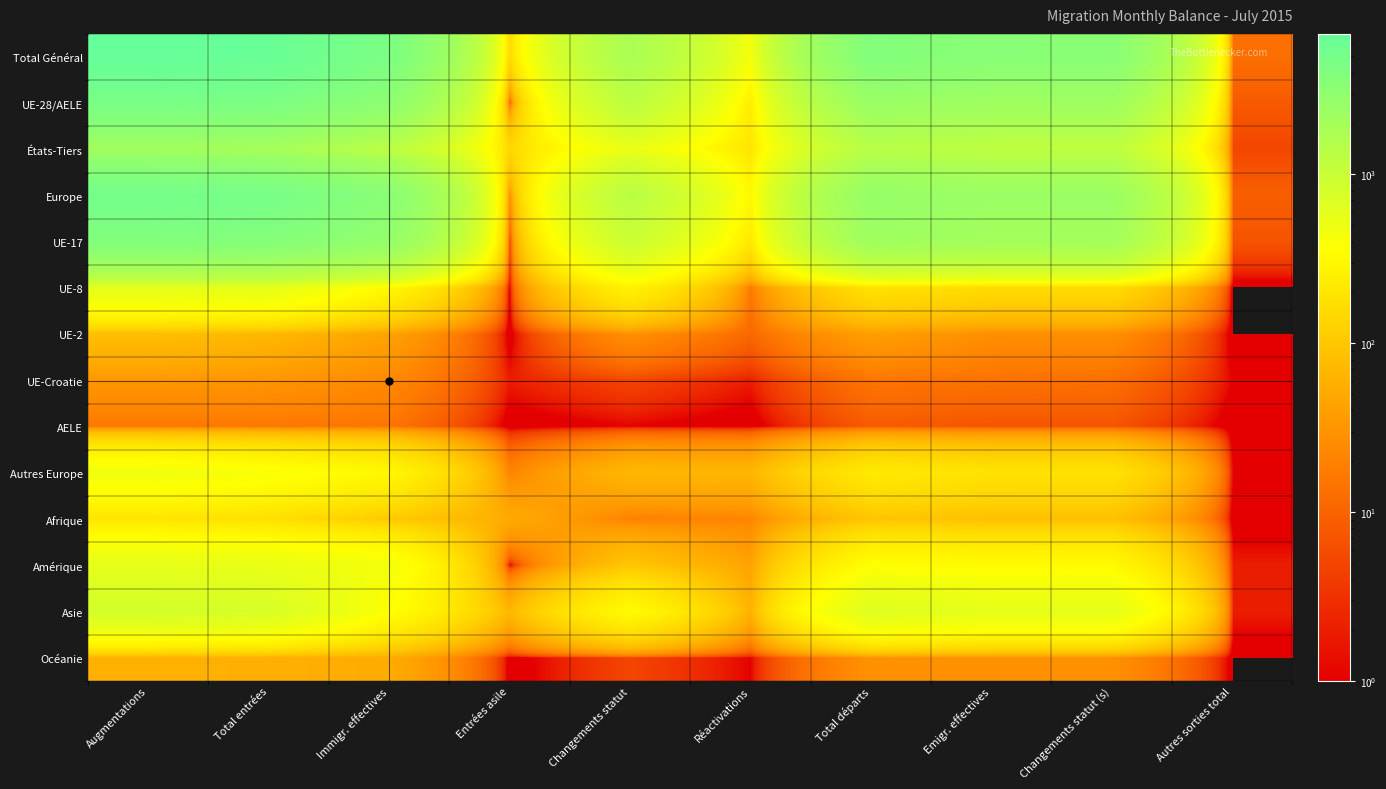

Which category has the highest value across all series?

Augmentations